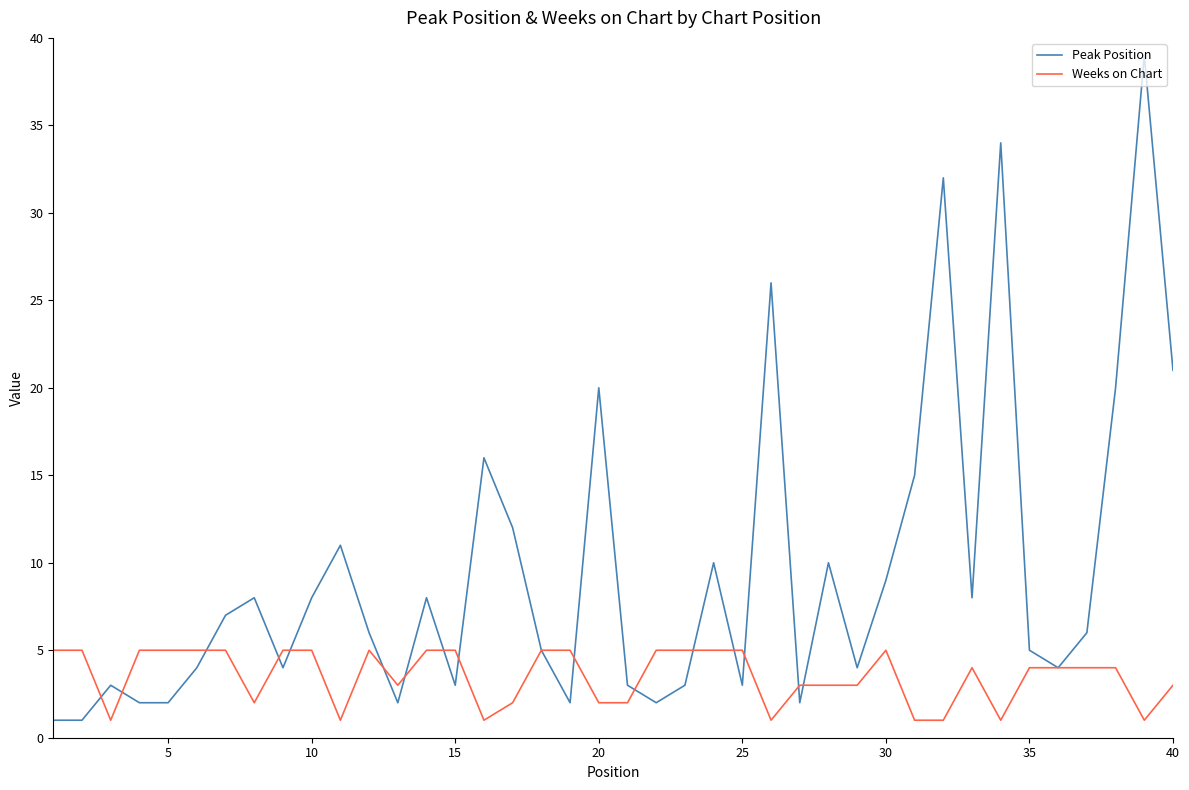

What is the maximum value for Peak Position?

39